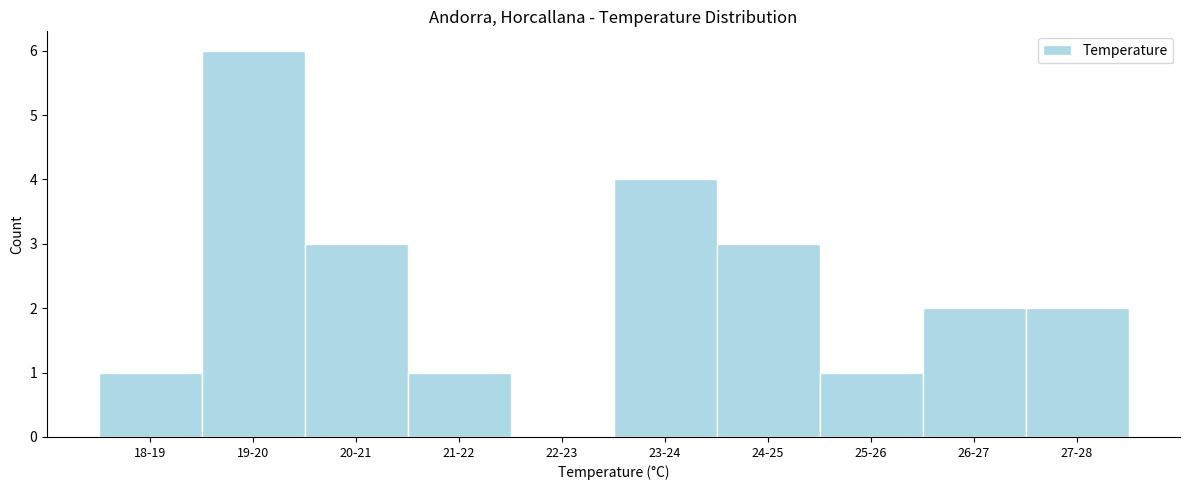

Reading left to right, what are all the values shown in this chart?

18-19=1	19-20=6	20-21=3	21-22=1	22-23=0	23-24=4	24-25=3	25-26=1	26-27=2	27-28=2